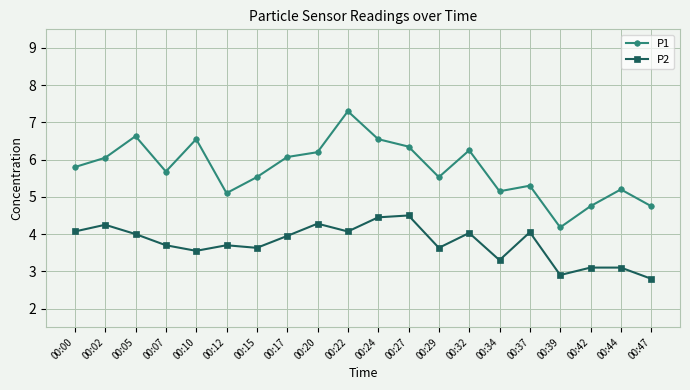

What is the sum of all P2 values?

75.1